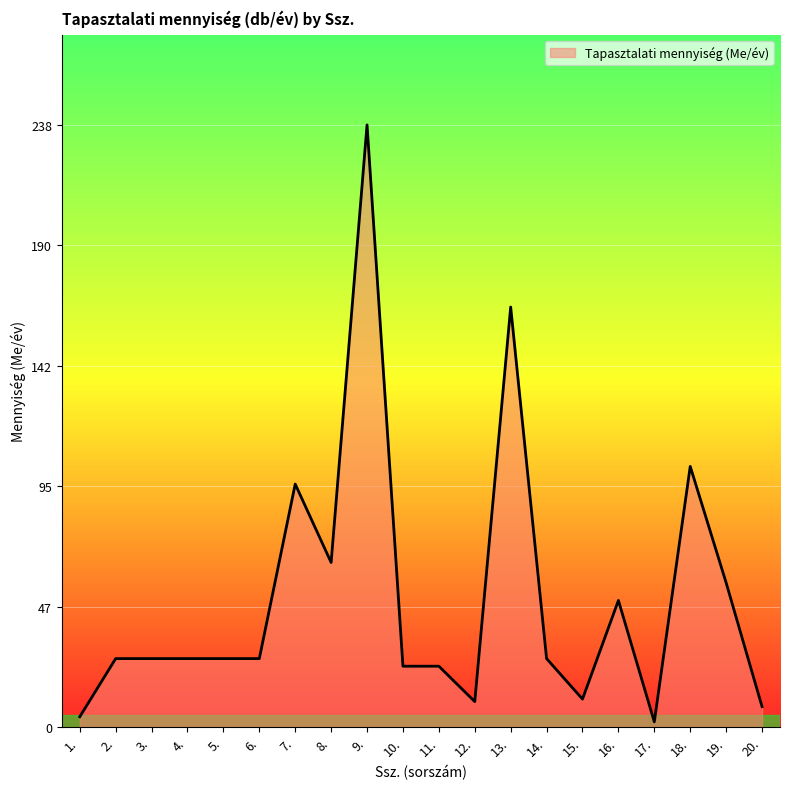

At which label is the value closest to 120?

18.